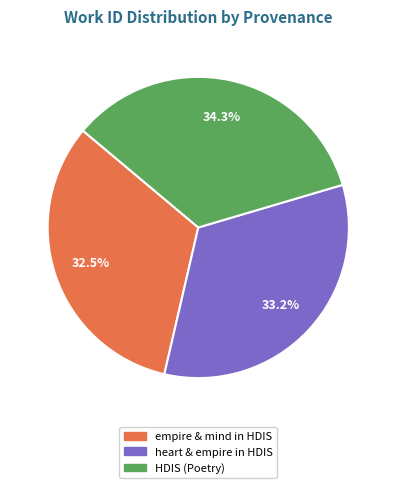

Does any single category account for the majority?

No